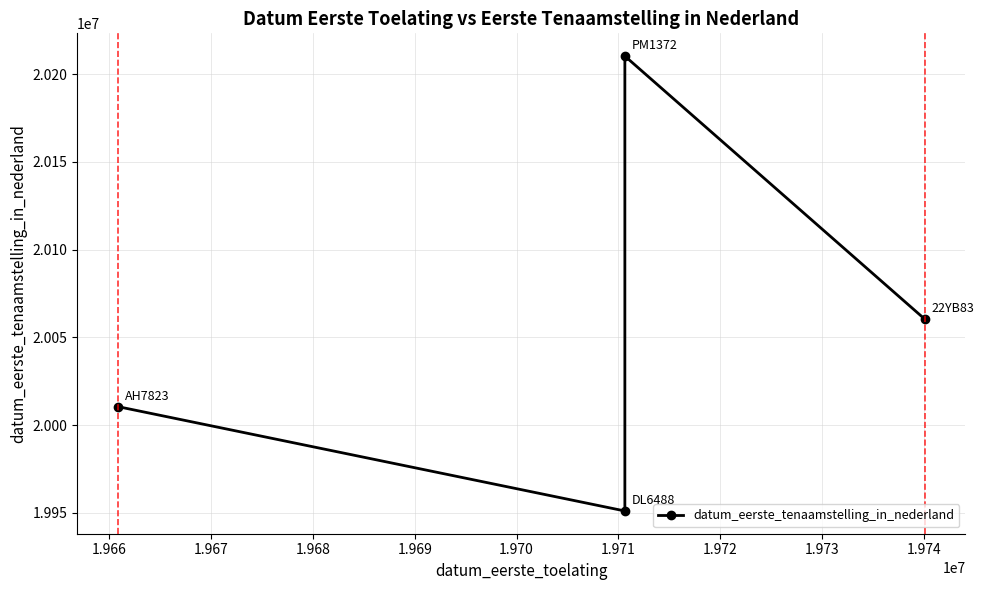

What is the sum of all values?

80232060